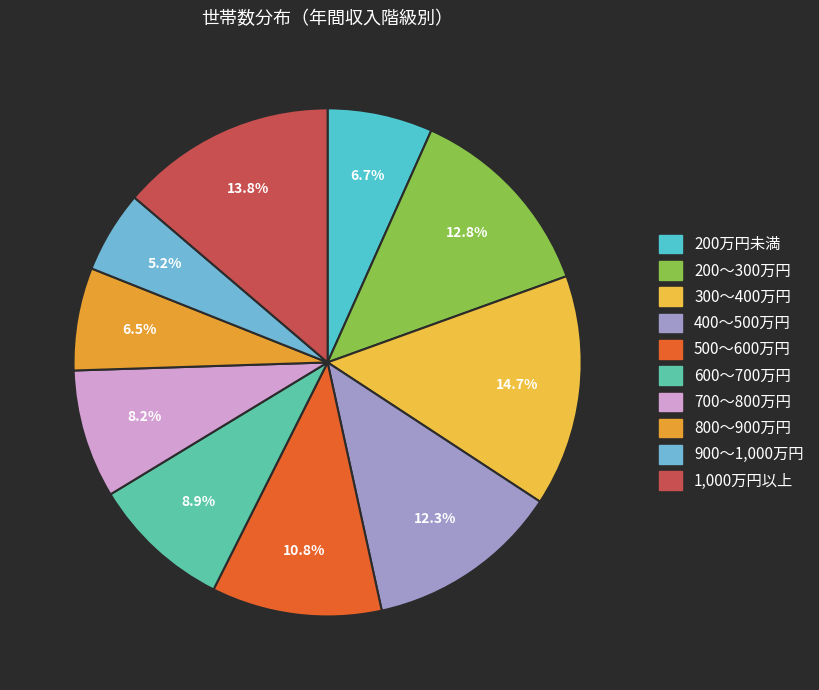

To the nearest percent, what is the average slice percentage?

10%